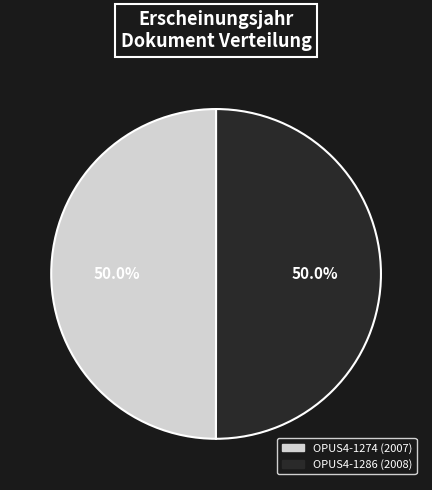

Approximately how many times larger is the value at OPUS4-1286 compared to OPUS4-1274?

1.0